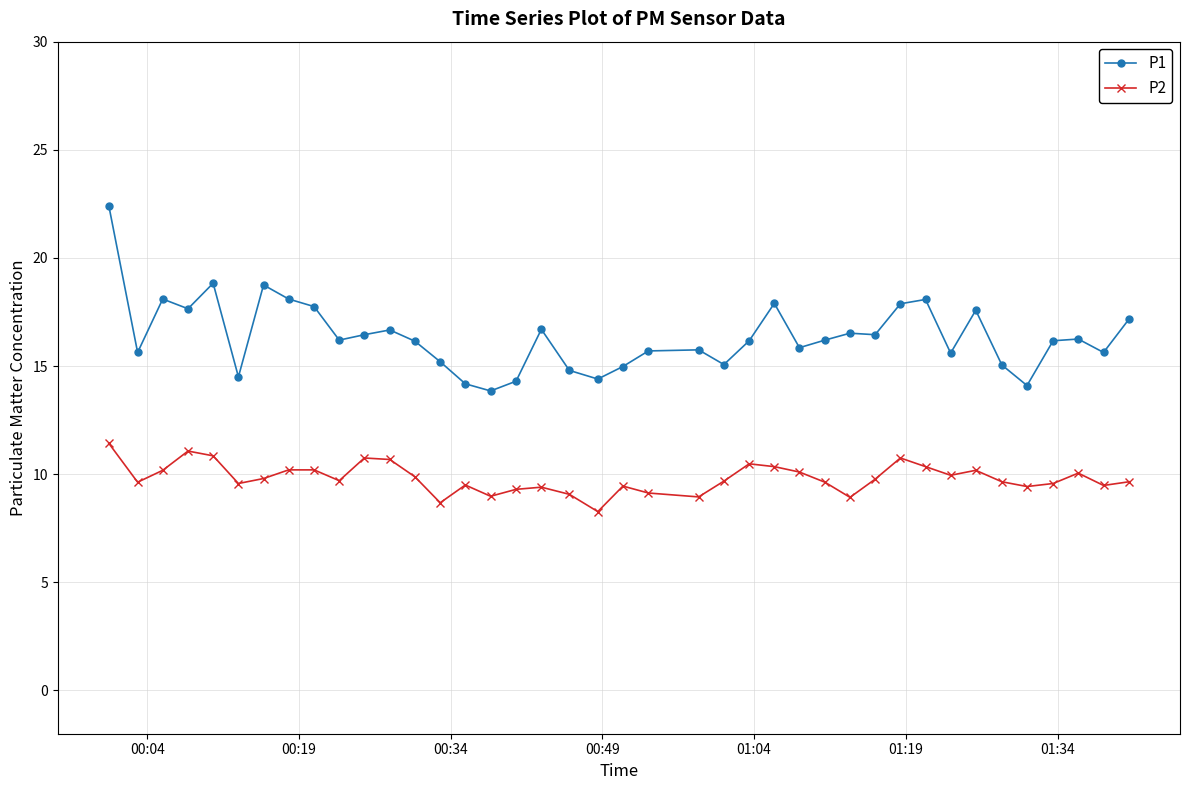

Which series has the largest total across all categories?

P1